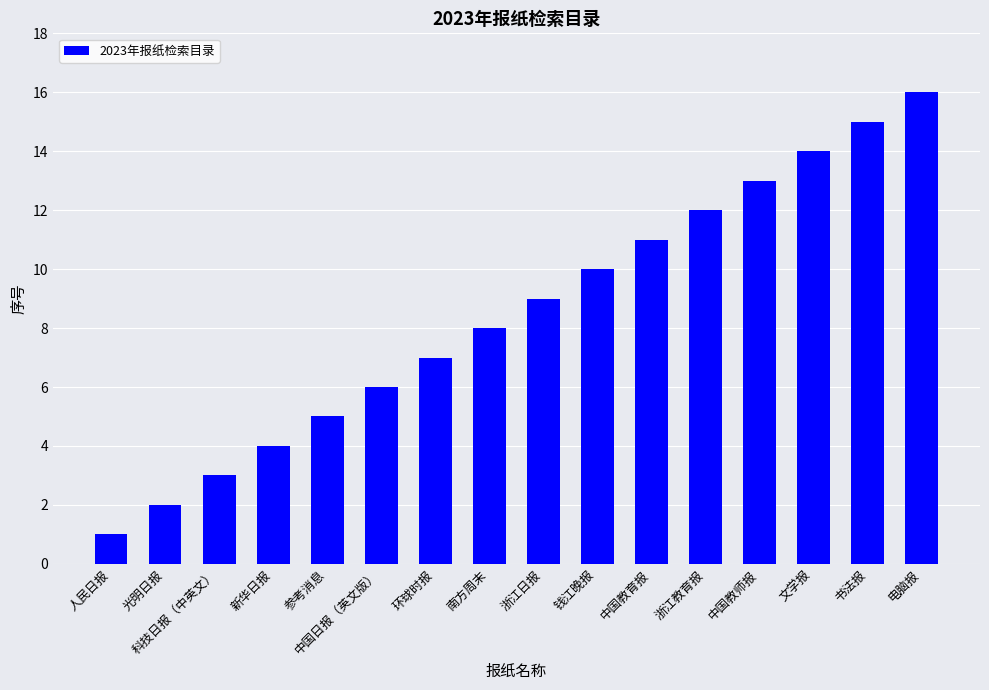

What is the difference between the maximum and second lowest values?

14